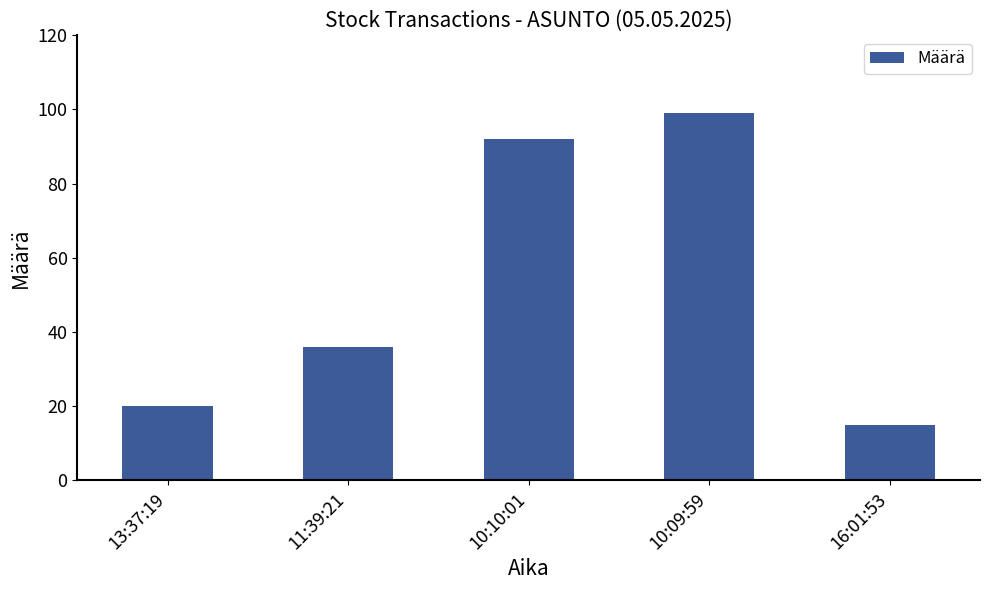

What is the label of the 5th bar from the right?

13:37:19